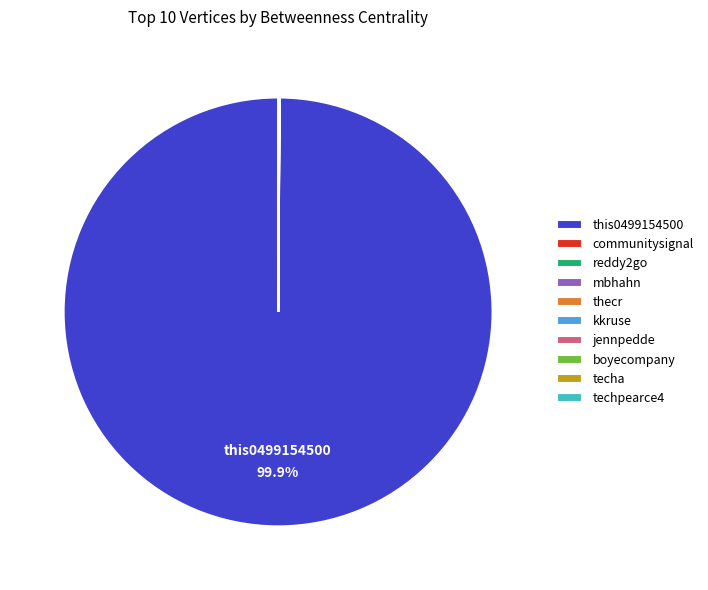

Which slice is the largest?

this0499154500